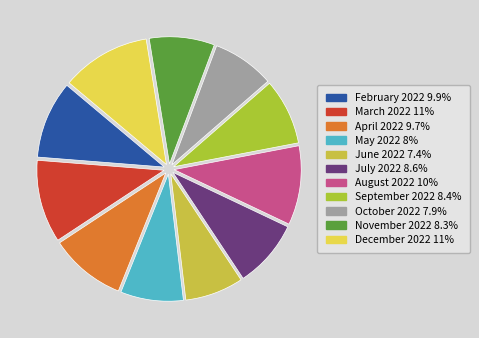

To the nearest percent, what is the combined percentage of October 2022 and April 2022?

18%